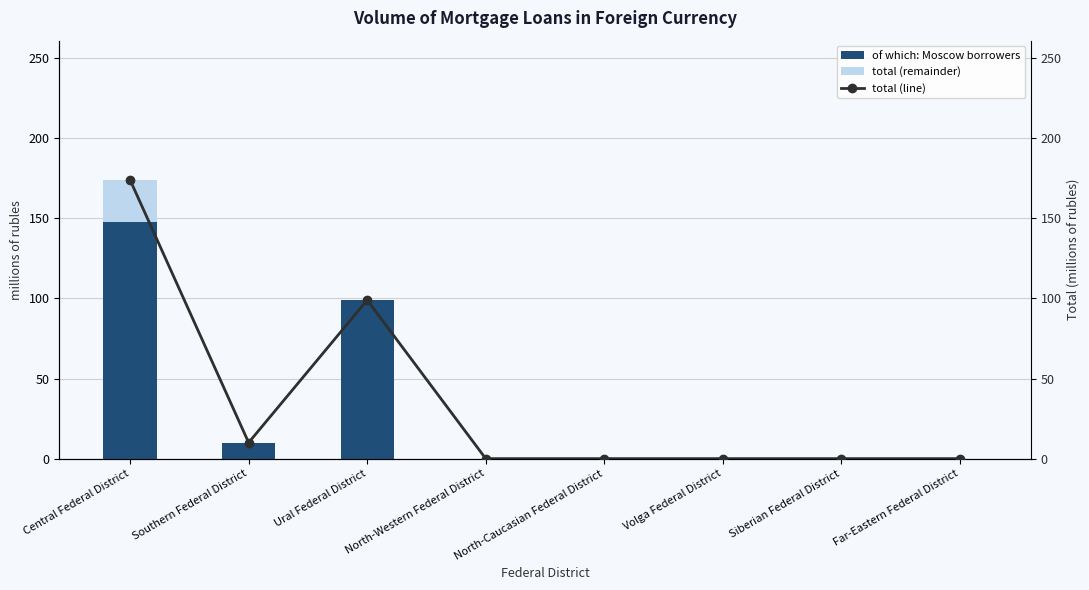

At which label does of which: Moscow borrowers reach its peak?

Central Federal District